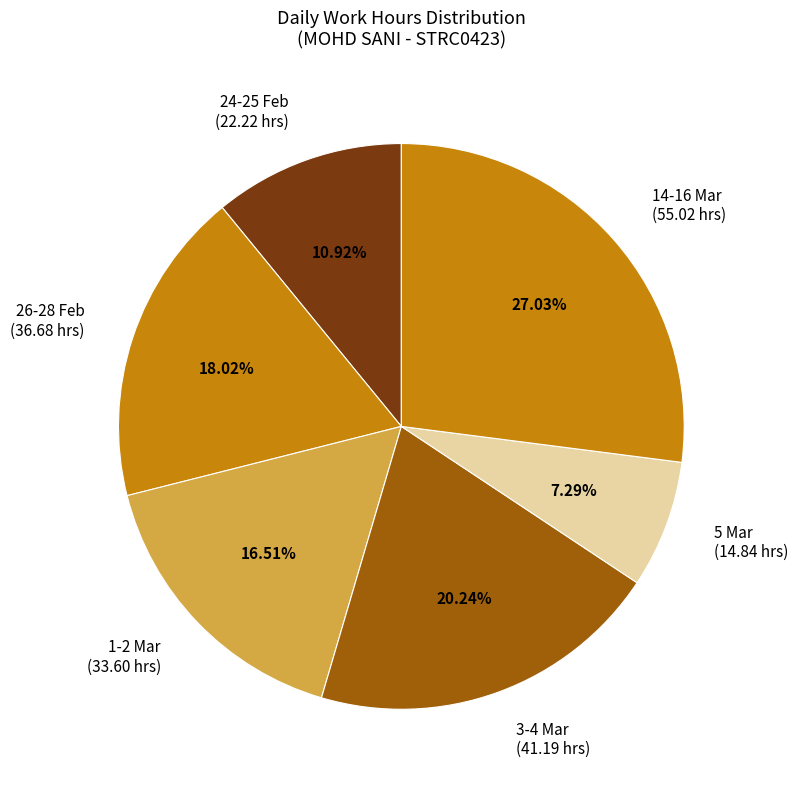

What is the smallest slice in the pie chart?

5 Mar (14.84 hrs)